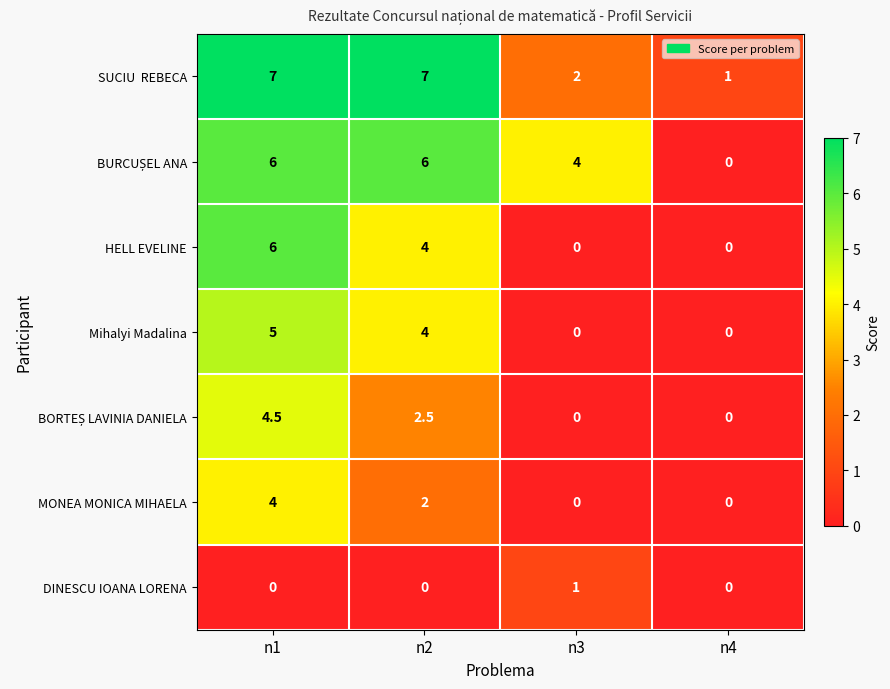

What is the difference between the second highest and second lowest values in the MONEA MONICA MIHAELA series?

2.0